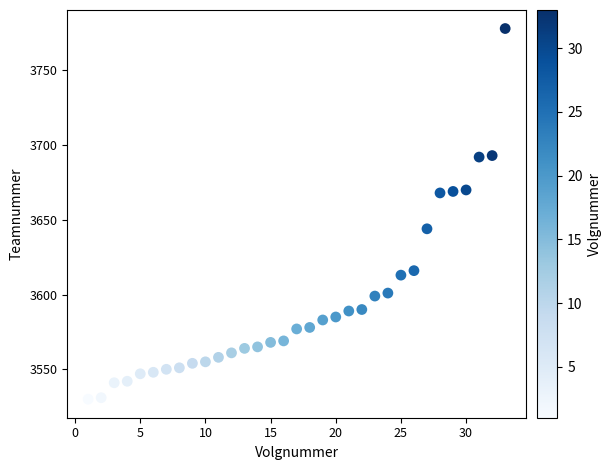

What Y value in the scatter plot is closest to 3654?

3644